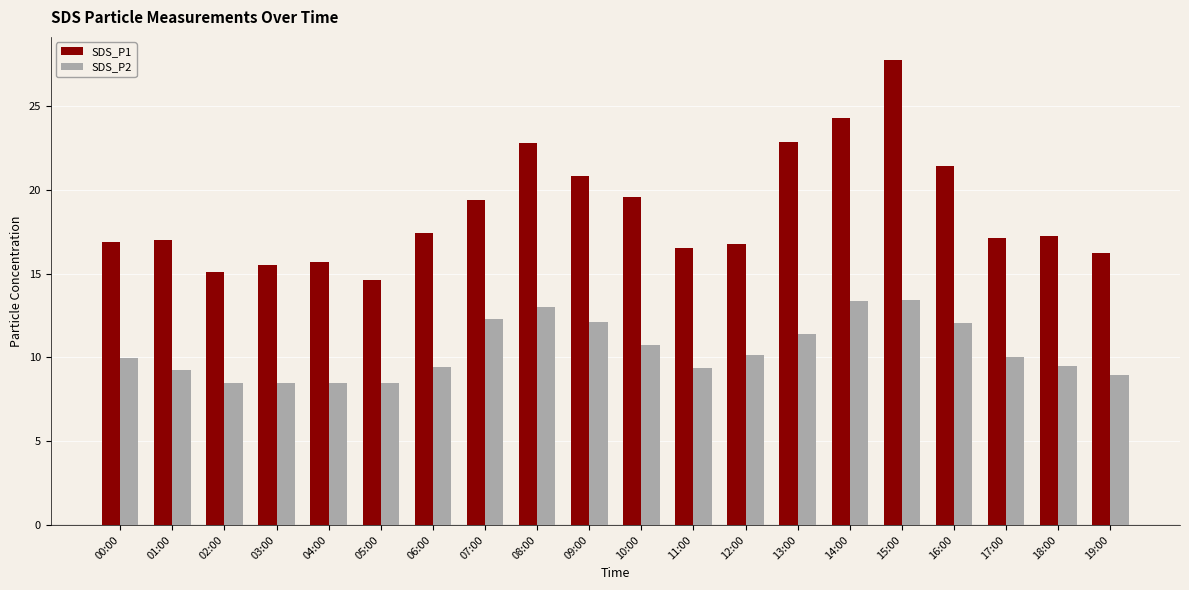

Which series changed the most between 07:00 and 10:00?

SDS_P2